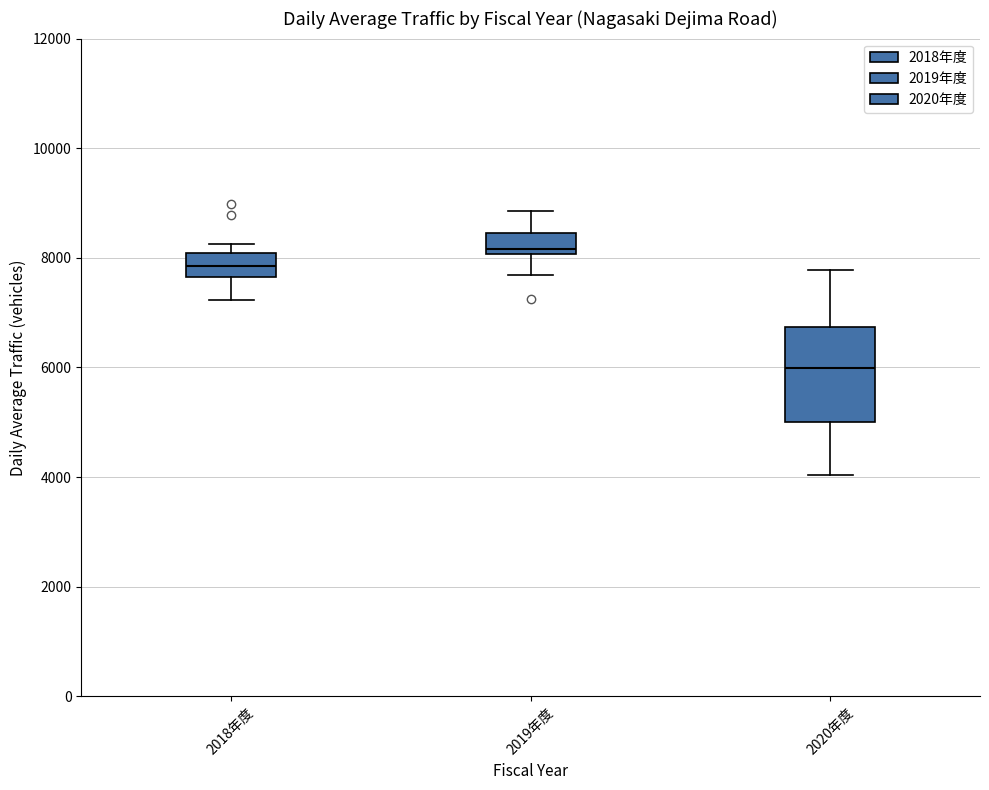

Which box has the highest median line?

2019年度